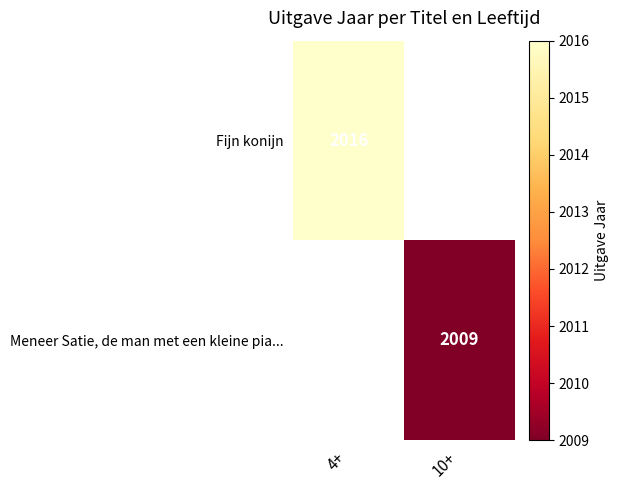

Is it true that Fijn konijn equals 2810 at 4+?

False